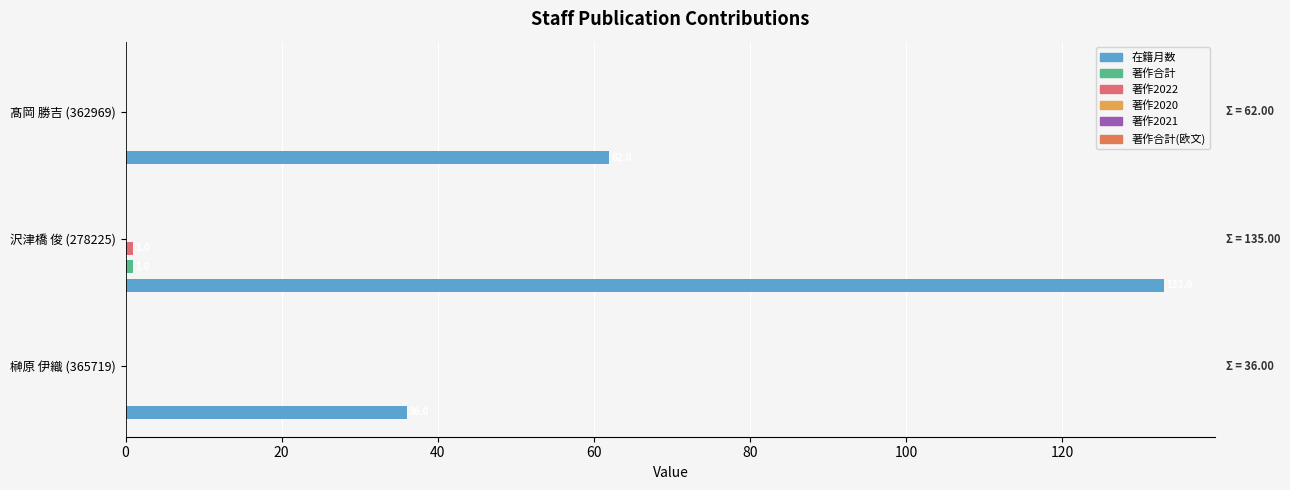

Count the number of data series in this chart.

3